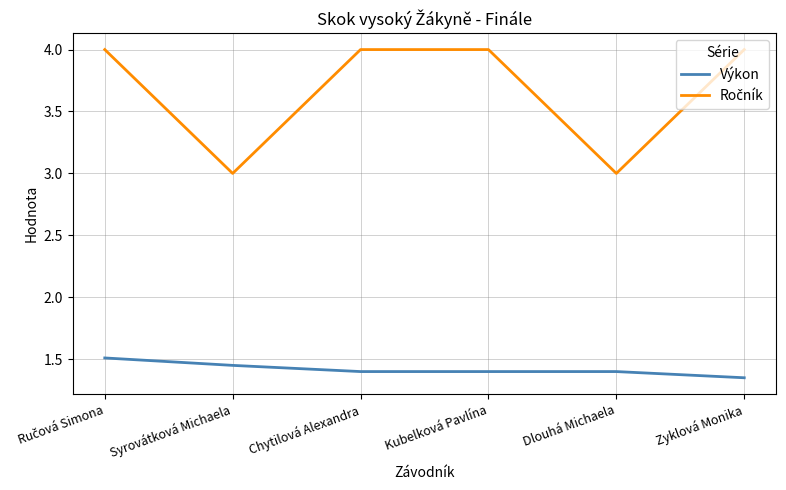

What is the greatest value displayed?

4.0